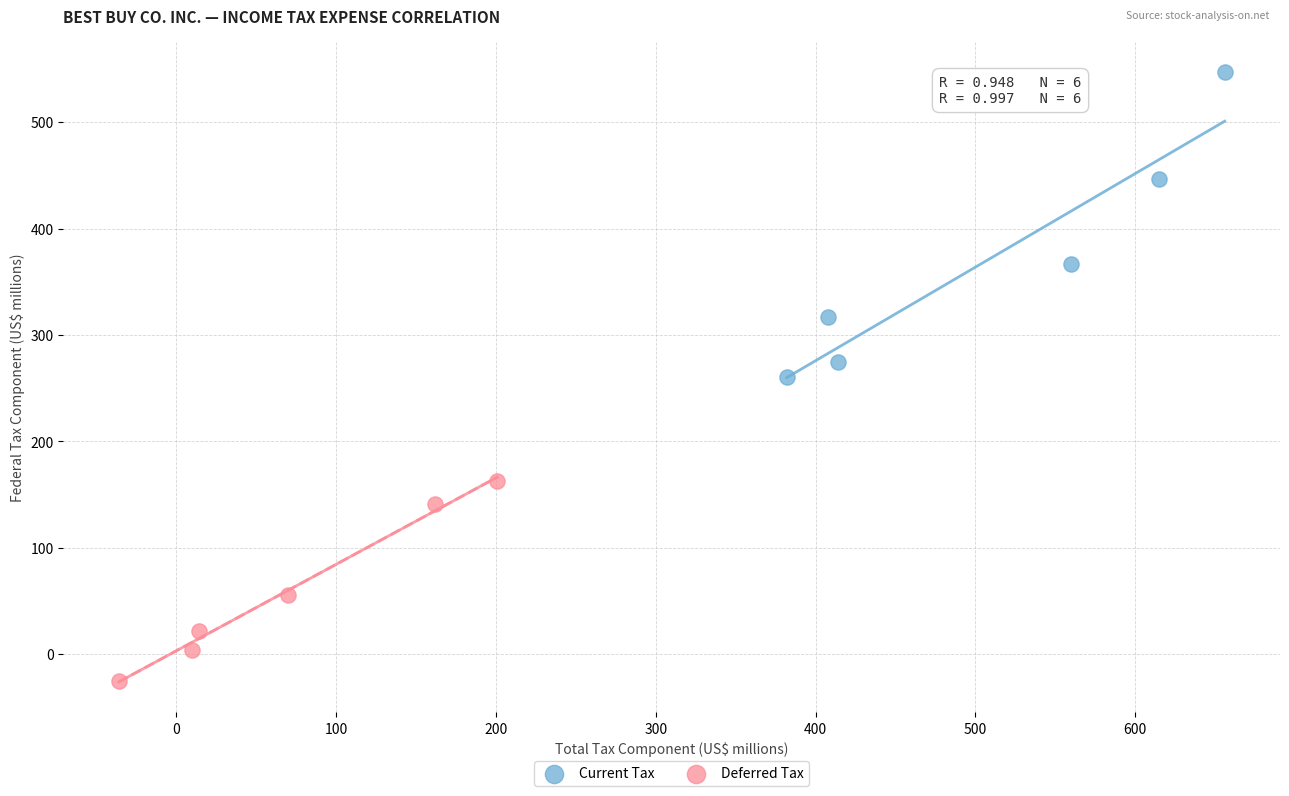

What are all the series names shown in the legend?

Current Tax, Deferred Tax